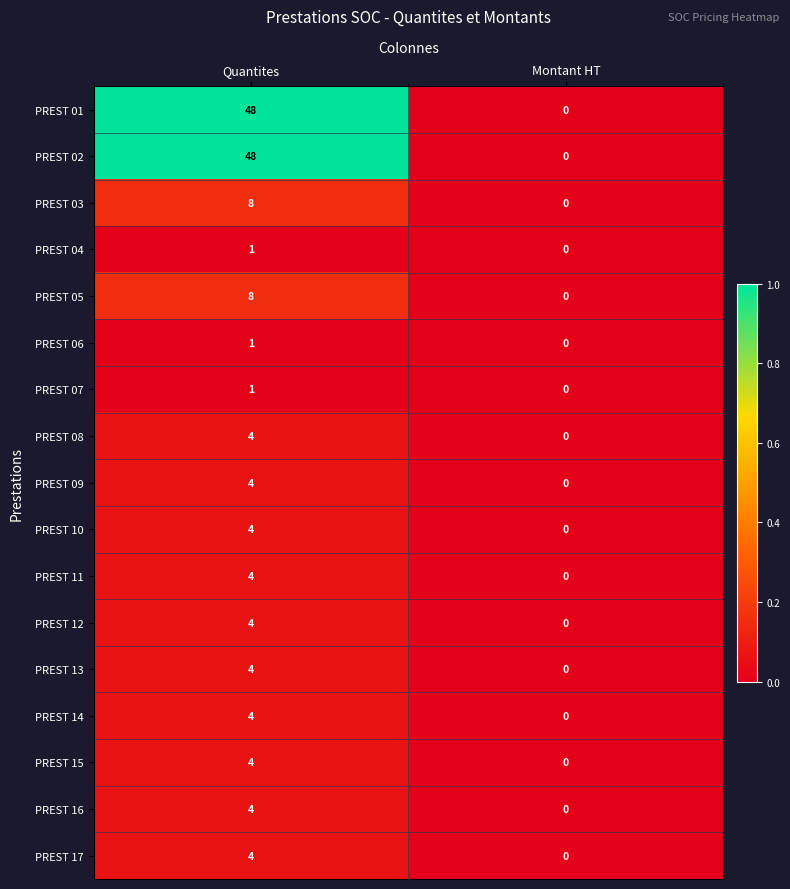

At which category is the sum across all series the highest?

Quantites